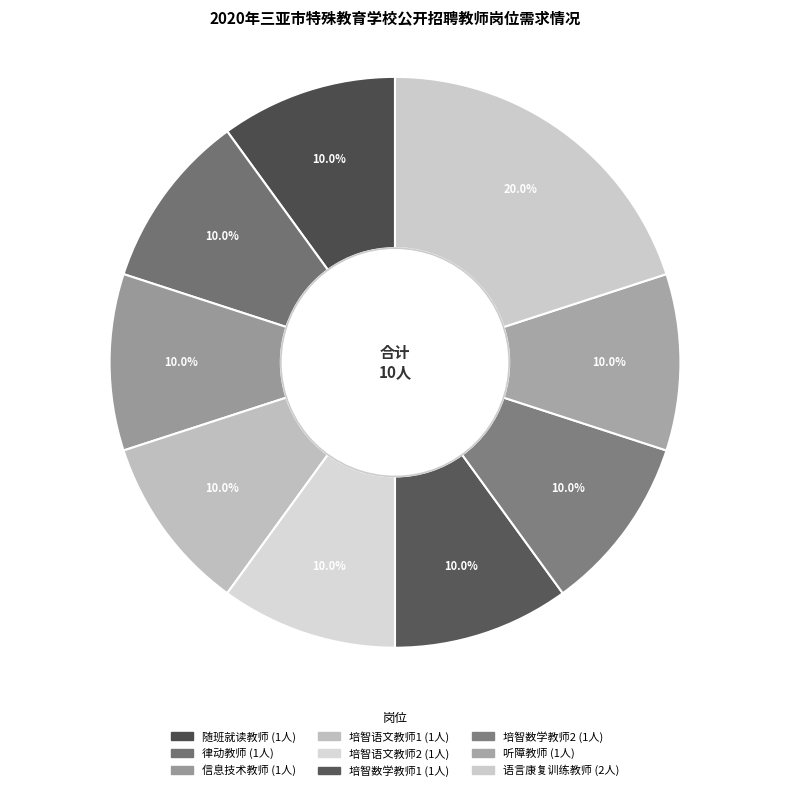

Count the number of slices in the pie.

9